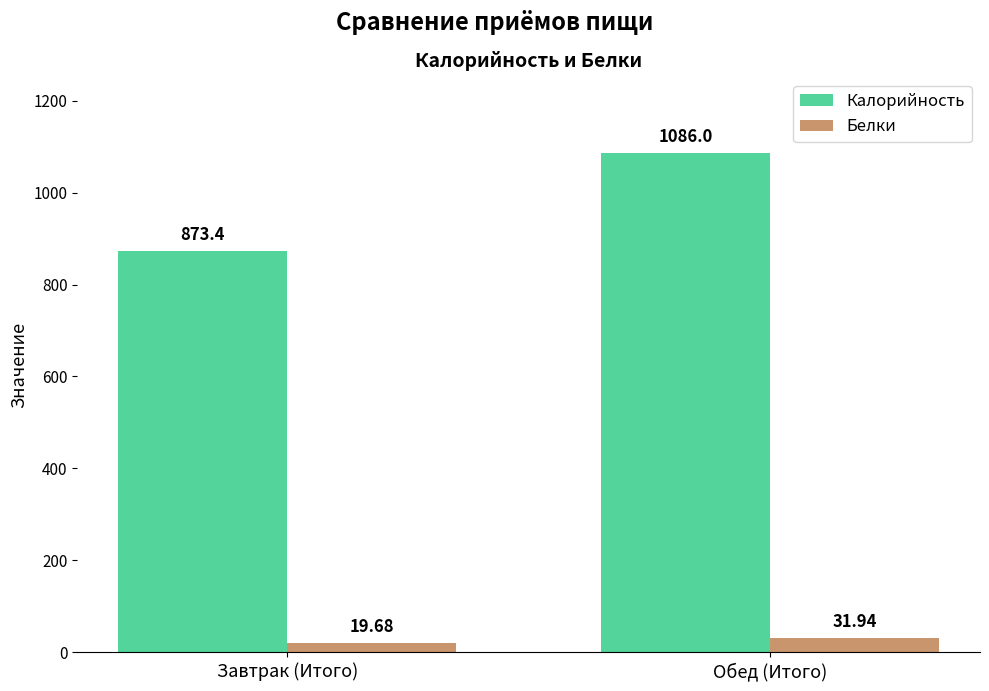

Which series has the largest total across all categories?

Калорийность